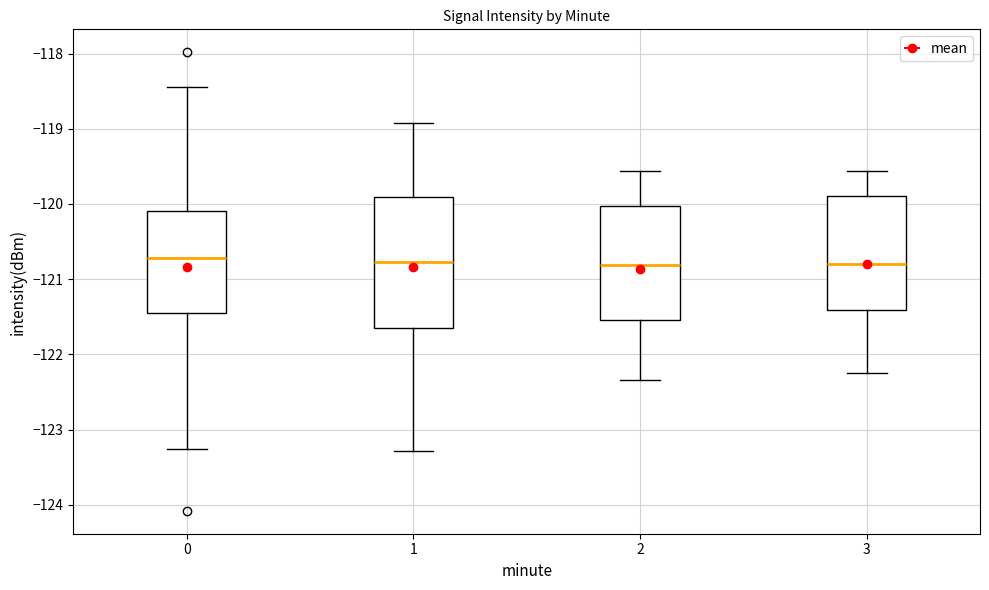

Reading left to right, transcribe this box plot: for each box, give where its median line is, the range the box spans, and where its two whiskers end, as read against the y-axis. The values are not printed on the chart, so give them approximately, as read against the axis.

0: median -120.7, box -121.4 to -120.1, whiskers -123.3 to -118.4
1: median -120.8, box -121.7 to -119.9, whiskers -123.3 to -118.9
2: median -120.8, box -121.5 to -120.0, whiskers -122.3 to -119.6
3: median -120.8, box -121.4 to -119.9, whiskers -122.2 to -119.6